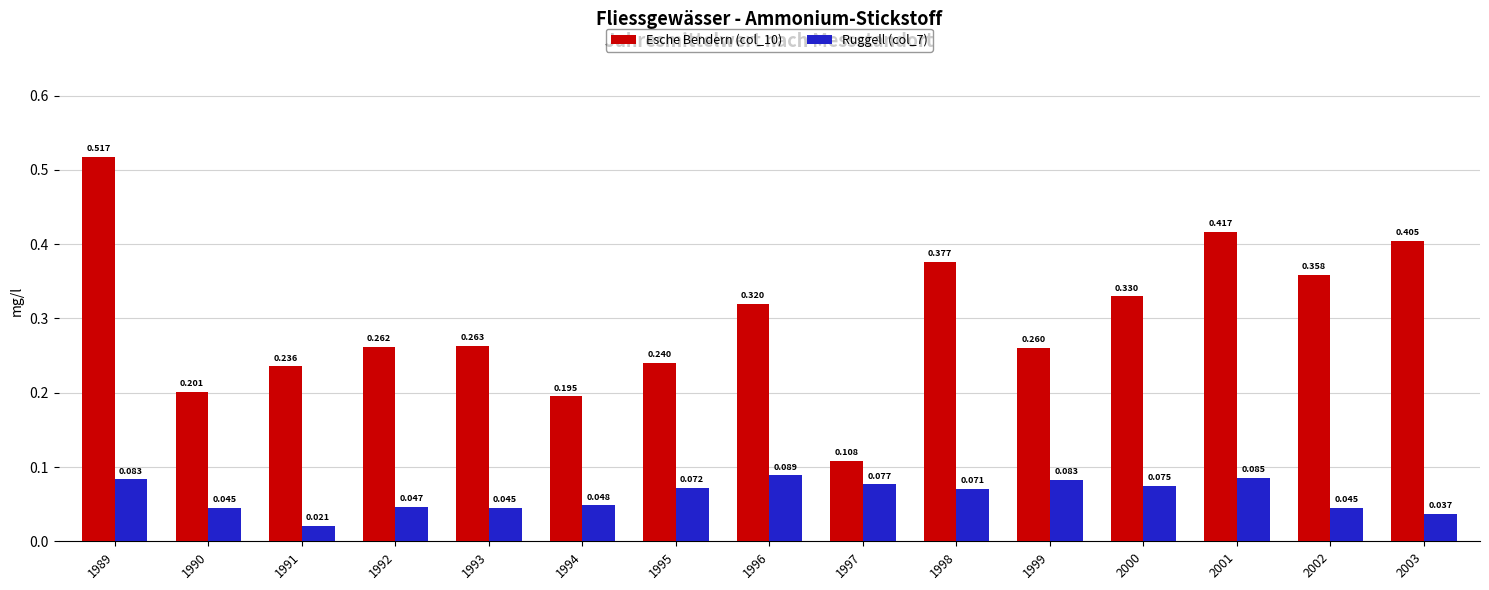

Between 2001 and 2003, which series saw the biggest shift?

Ruggell (col_7)